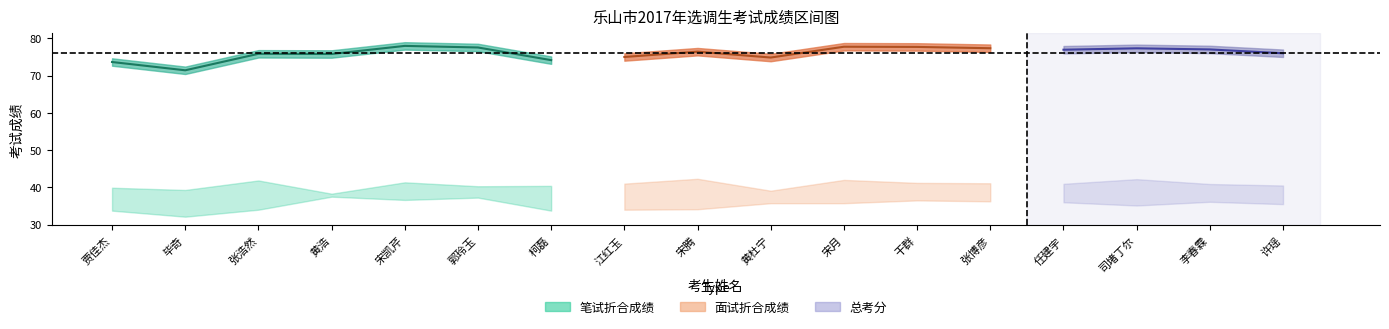

Is the value of 总考分 at 江红玉 greater than the value of 面试折合成绩 at 黄杜宁?

Yes